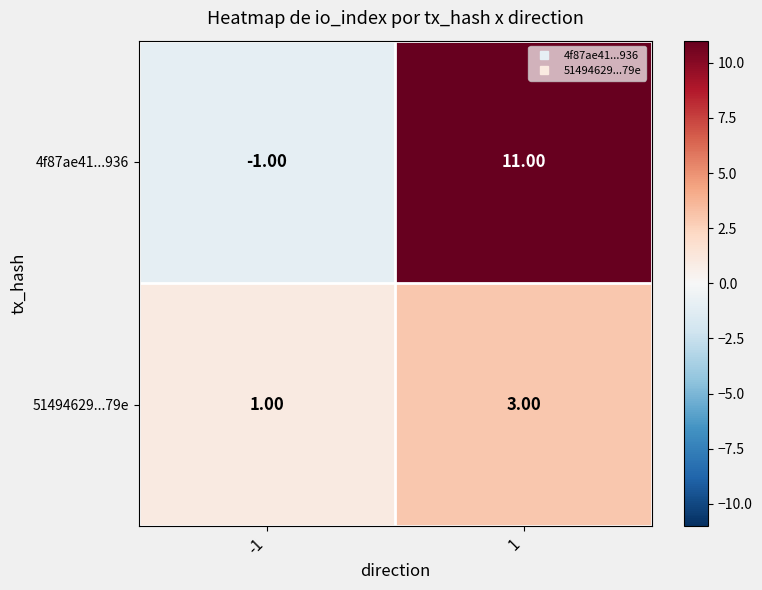

What is the sum of the 4f87ae41...936 values at 1 and -1?

10